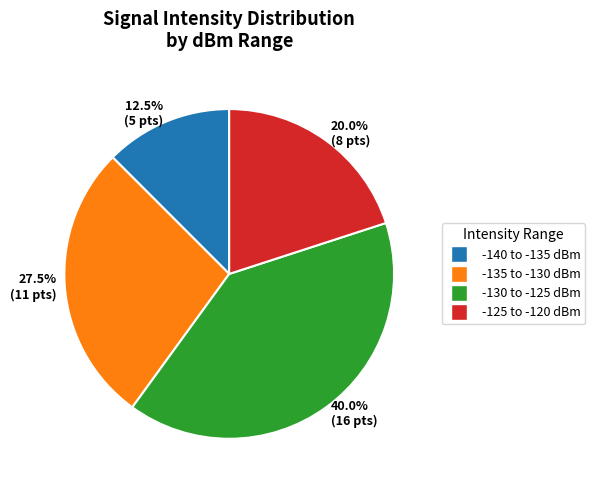

Approximately how many times larger is the value at 12.5% (5 pts) compared to 27.5% (11 pts)?

0.5